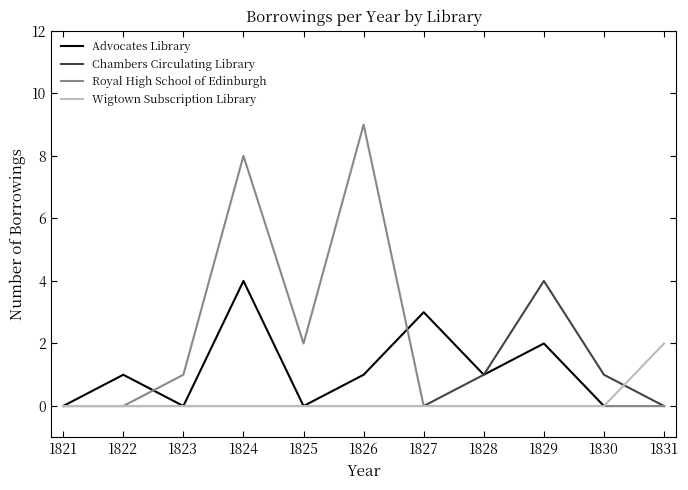

Rank the series by their average value, from lowest to highest.

Wigtown Subscription Library, Chambers Circulating Library, Advocates Library, Royal High School of Edinburgh